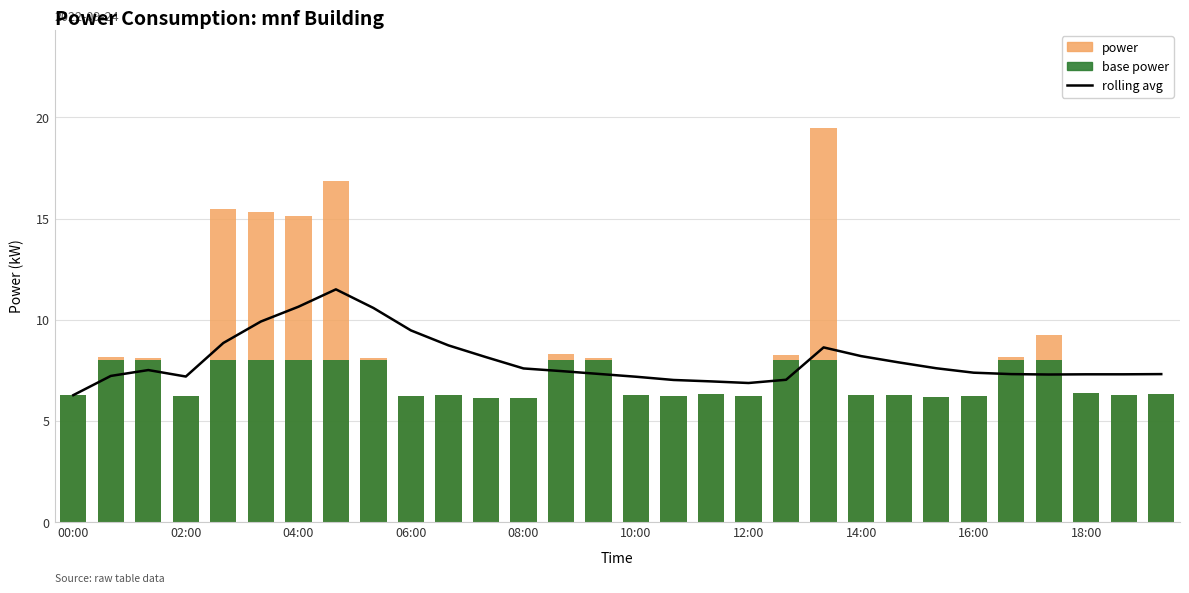

What is the smallest value displayed?

6.1